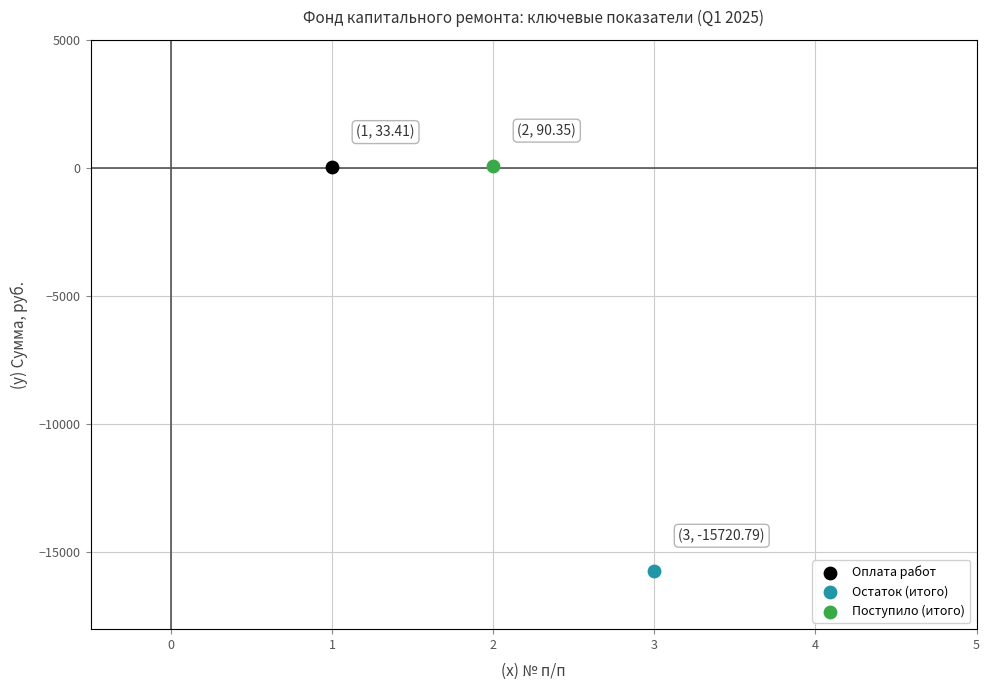

Which series reaches the minimum Y coordinate?

Остаток (итого)